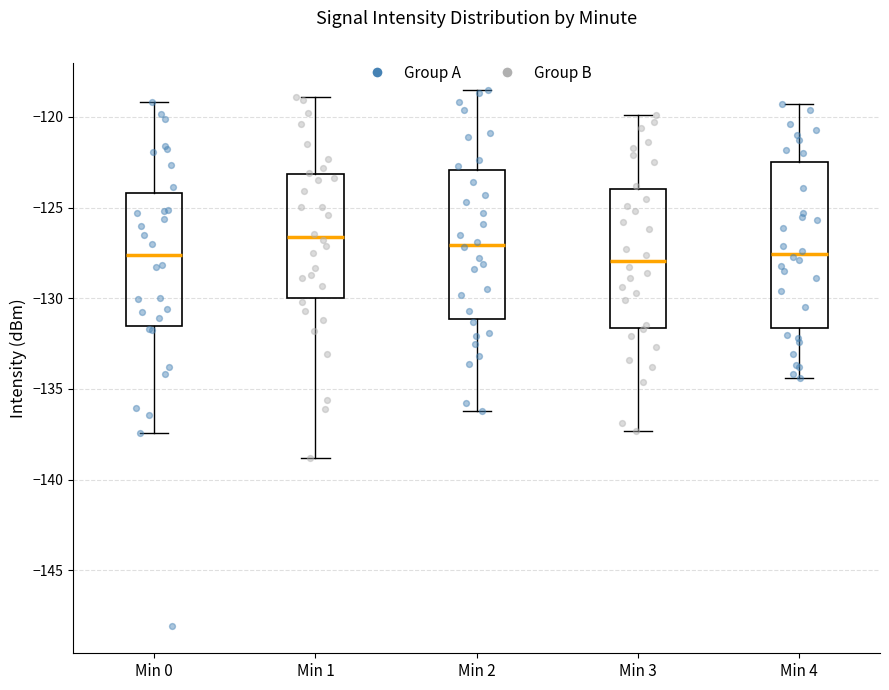

Where is the lower edge of the box for Min 1 on the y-axis? The values are not printed on the chart, so give them approximately, as read against the axis.

-130.0